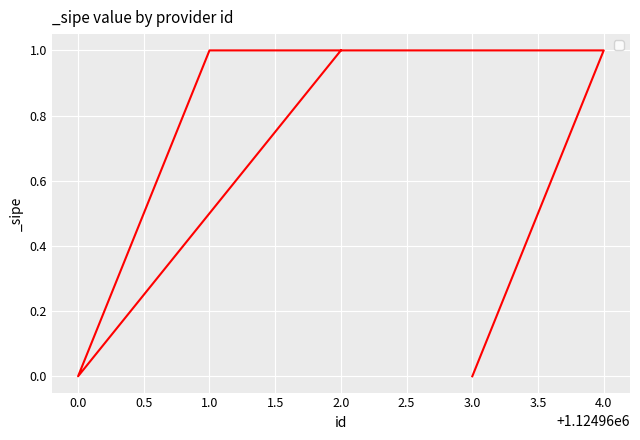

Which category has the lowest value across all series?

3.0